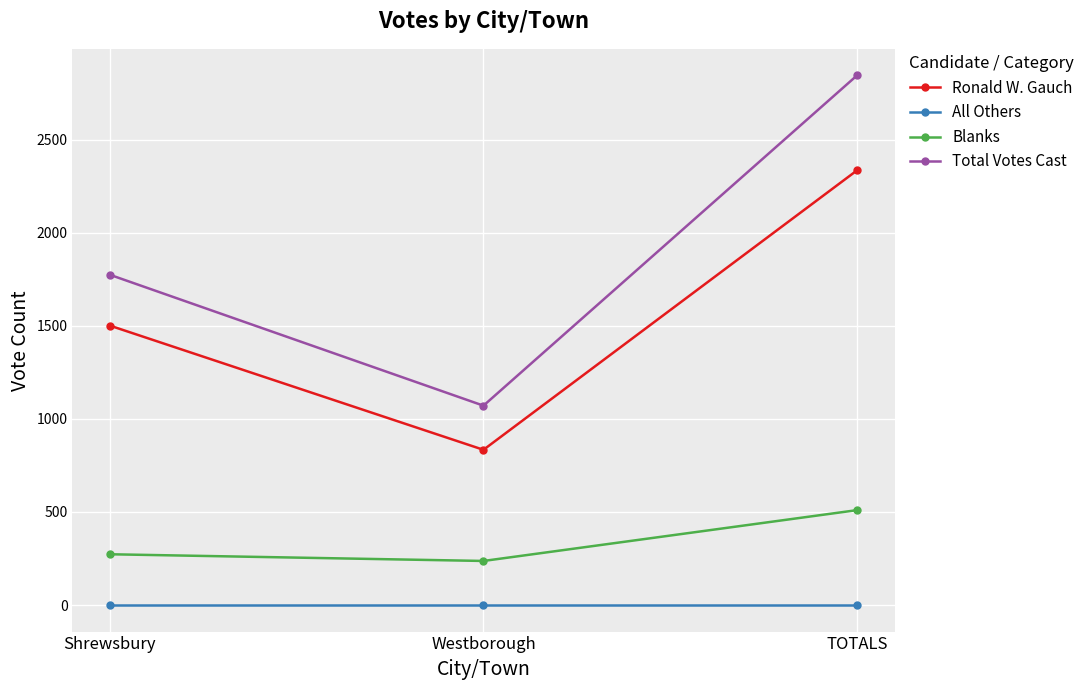

What is the total value across all series at TOTALS?

5690